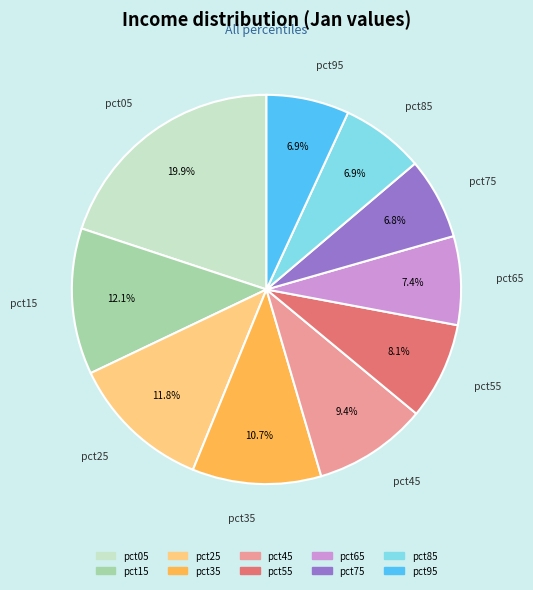

True or false: pct55 accounts for 8% of the total.

True